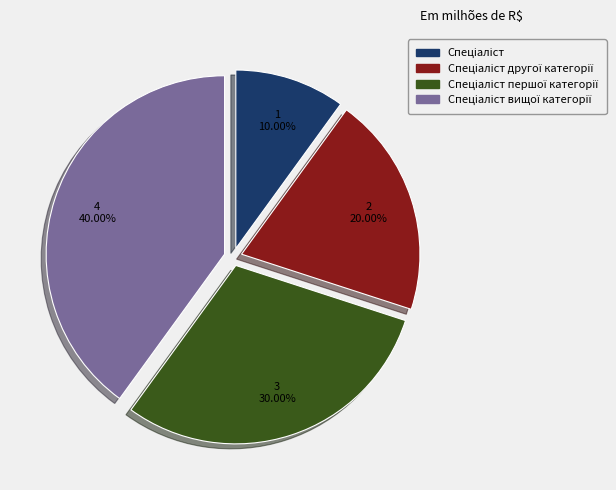

Is there a majority slice in this chart?

No